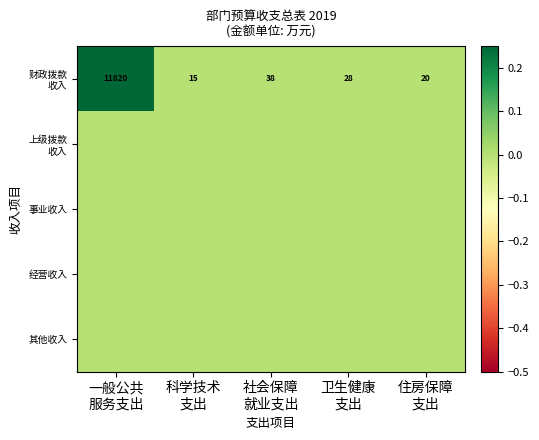

At which label does 其他收入 reach its peak?

一般公共 服务支出